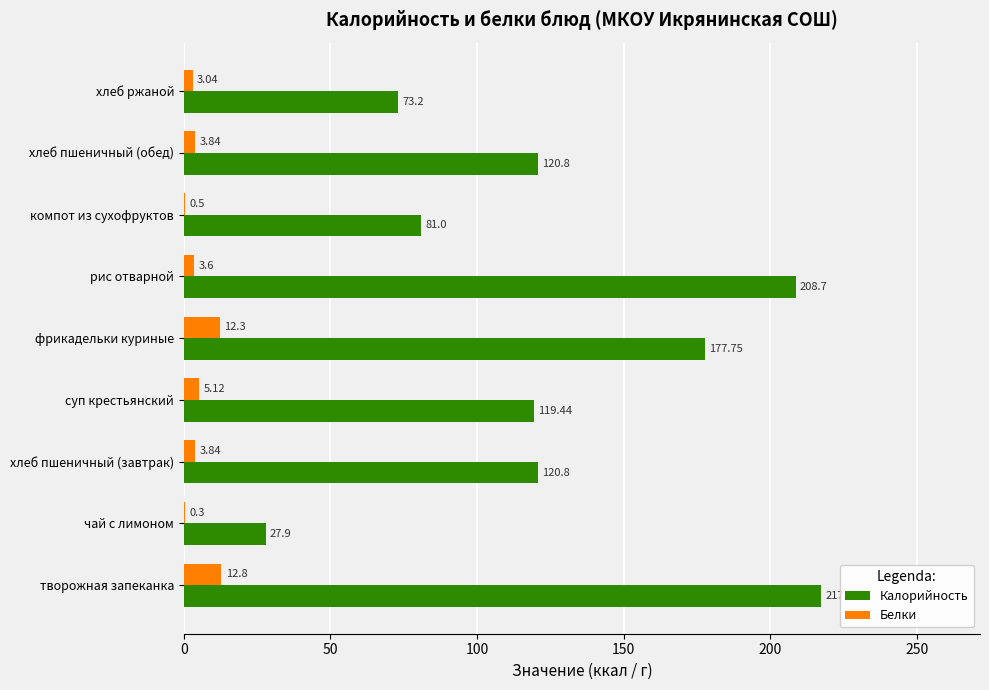

Between суп крестьянский and фрикадельки куриные, which series saw the biggest shift?

Калорийность